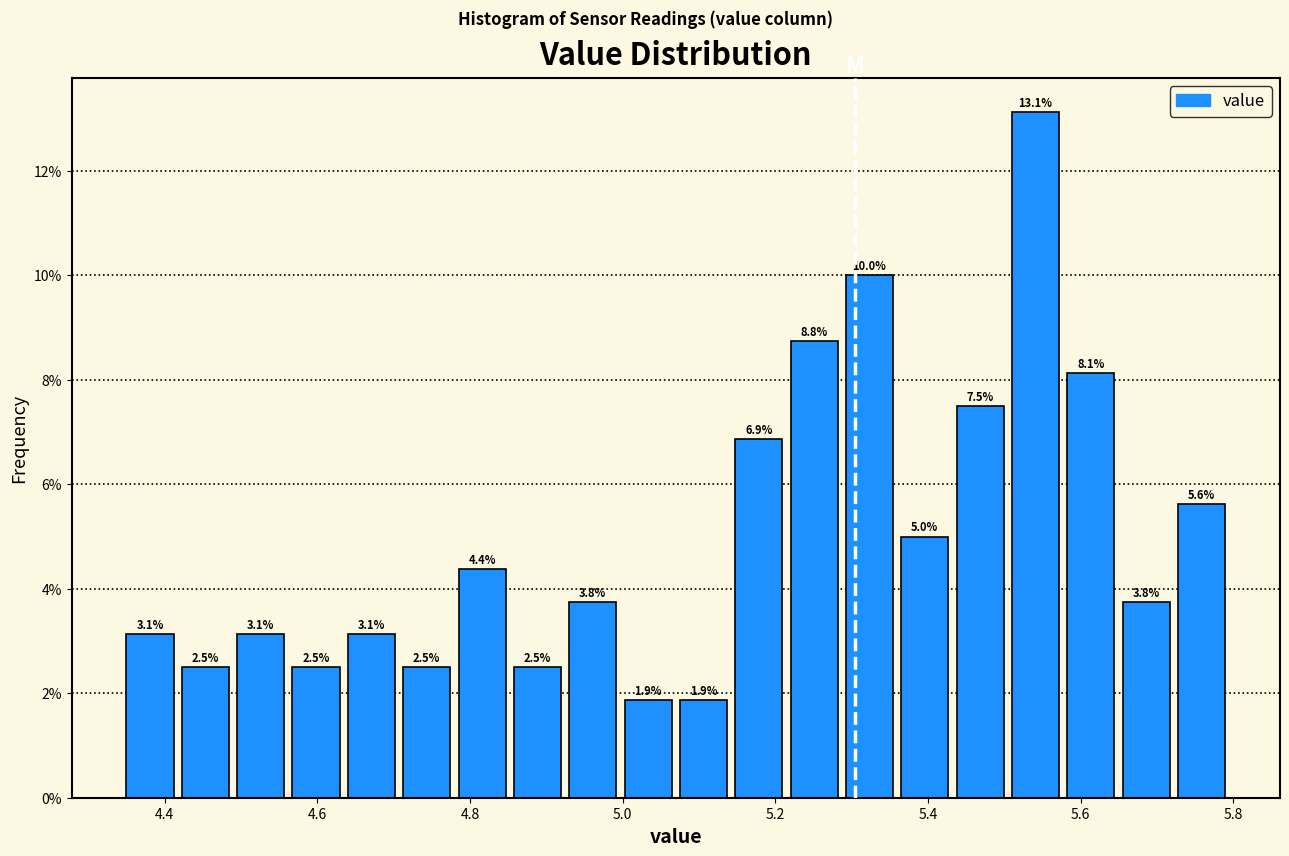

Read against the x-axis, roughly where is the centre of the tallest bar?

5.54